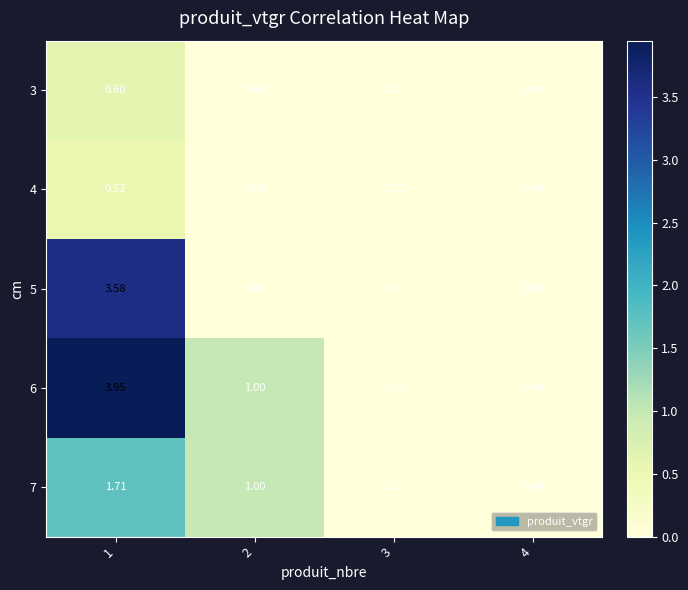

How many data points in 7 are less than 1?

2